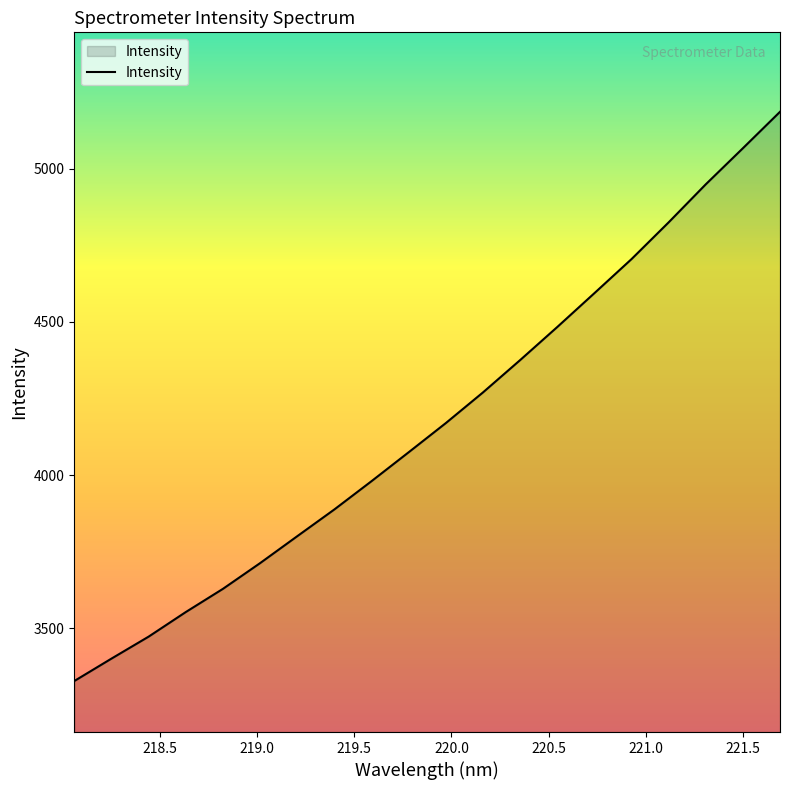

What is the minimum value shown in the chart?

3328.3